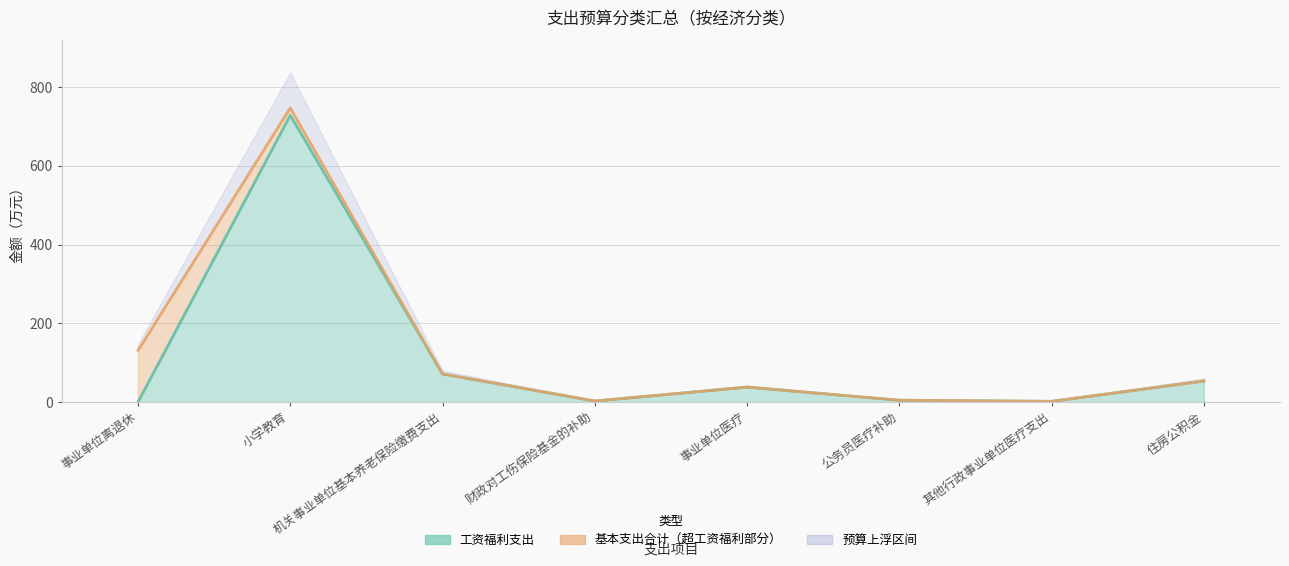

Which series has the widest spread of values?

基本支出合计